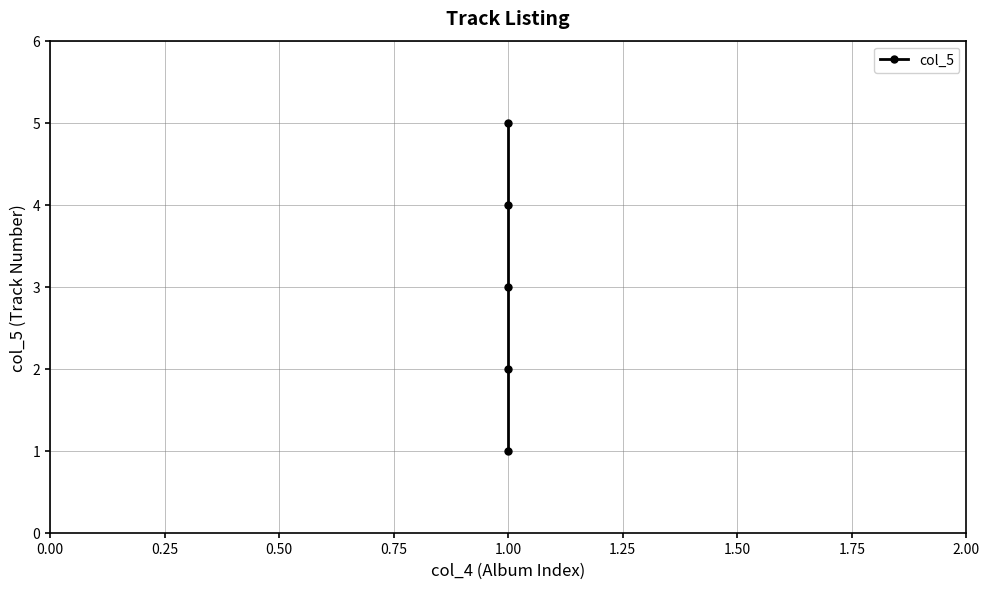

What is the difference between the maximum and minimum values?

4